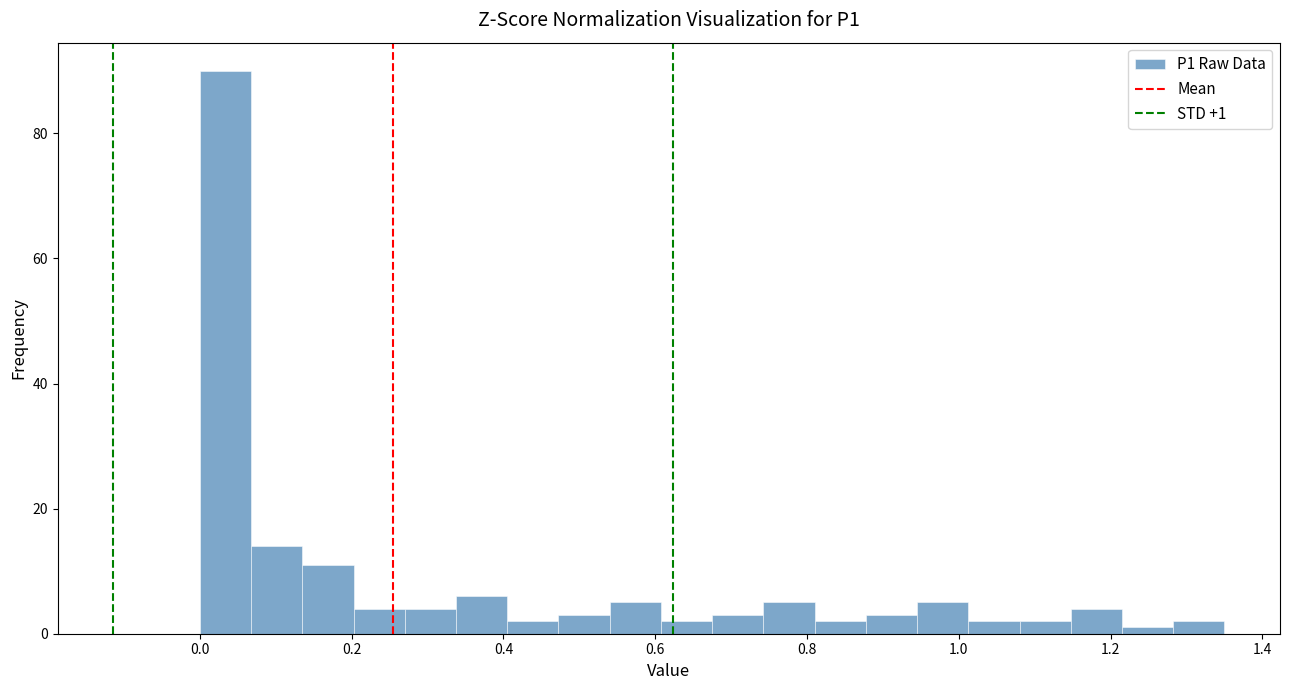

Around what value on the x-axis is the tallest bar? Give the approximate position of its centre, as read against the axis.

0.04